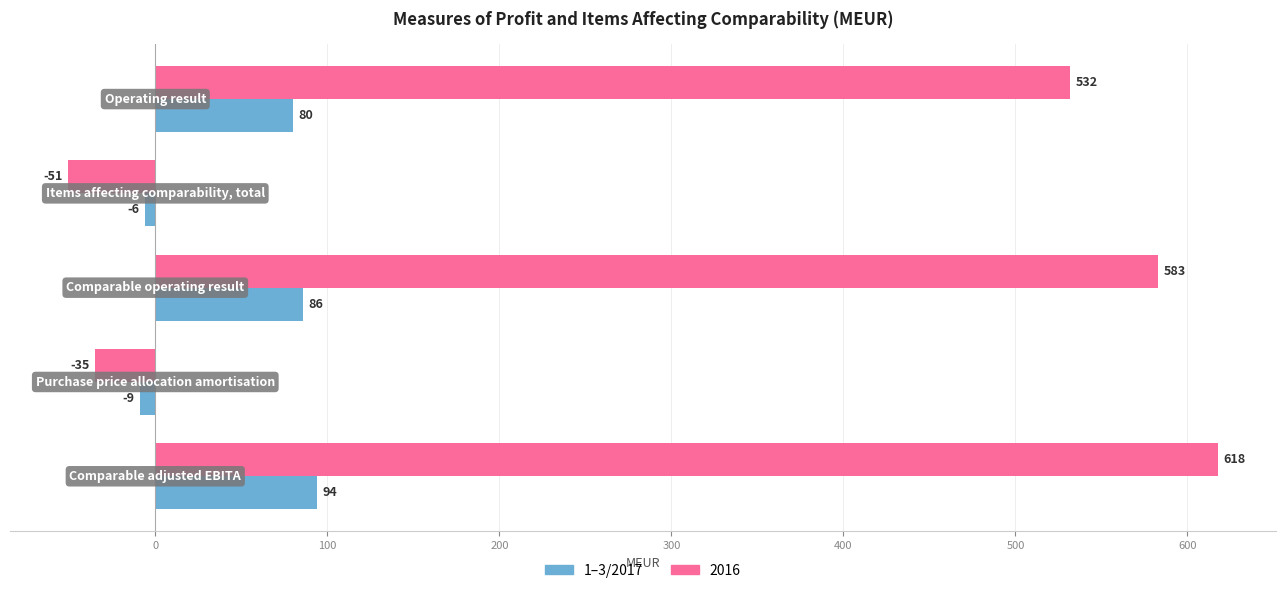

Which series has the largest range (max minus min)?

2016